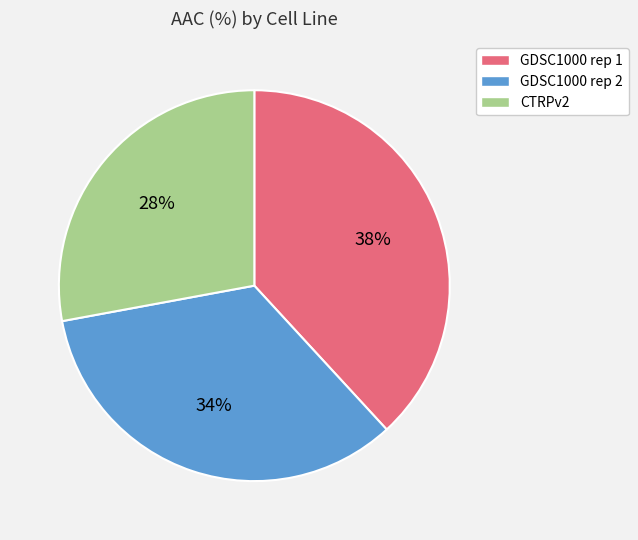

To the nearest percent, what is the average slice percentage?

33%